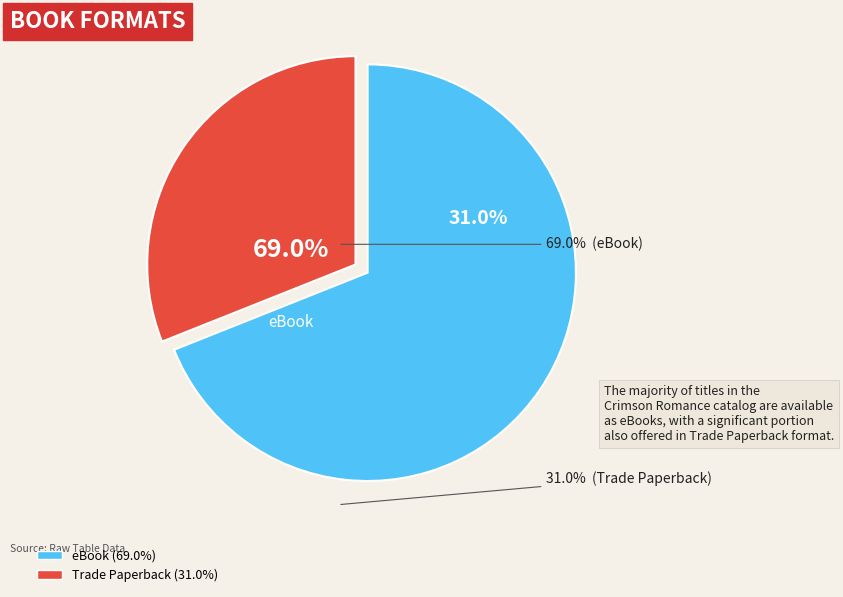

Which category has the smallest portion of the pie?

Trade Paperback